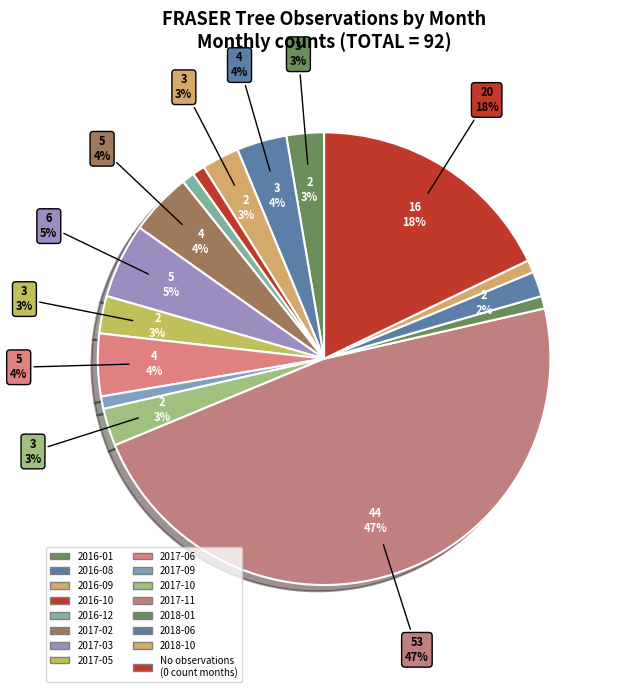

Rank the categories by value from lowest to highest.

2016-02, 2016-03, 2016-04, 2016-05, 2016-06, 2016-07, 2016-11, 2017-01, 2017-04, 2017-07, 2017-08, 2017-12, 2018-02, 2018-03, 2018-04, 2018-05, 2018-07, 2018-08, 2018-09, 2018-11, 2016-10, 2016-12, 2017-09, 2018-01, 2018-10, 2018-06, 2016-01, 2016-09, 2017-05, 2017-10, 2016-08, 2017-02, 2017-06, 2017-03, 2017-11